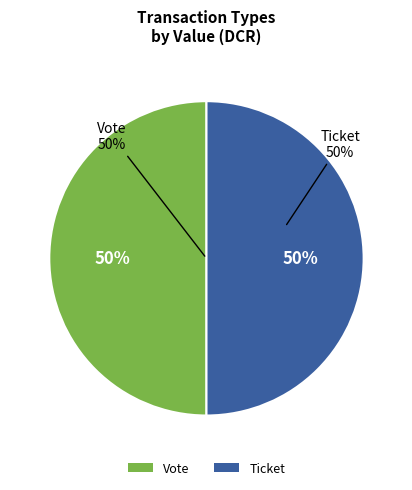

To the nearest percent, what is the average slice percentage?

50%